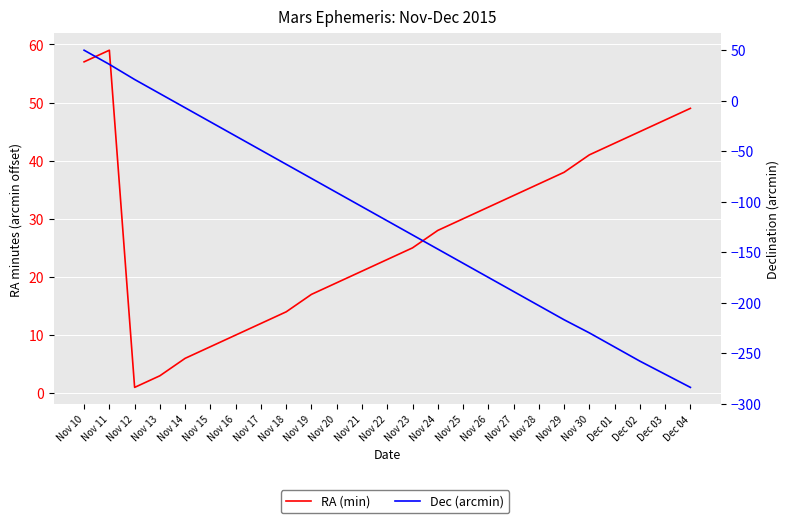

At which category does the chart reach its minimum across all series?

Dec 04